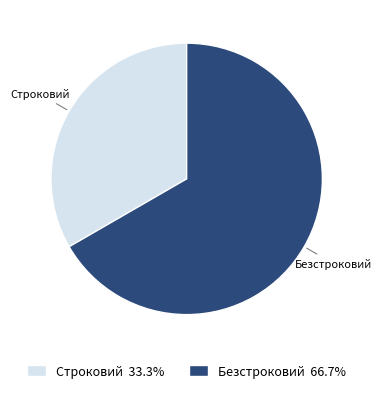

Is the sum of Безстроковий and Строковий greater than half?

Yes